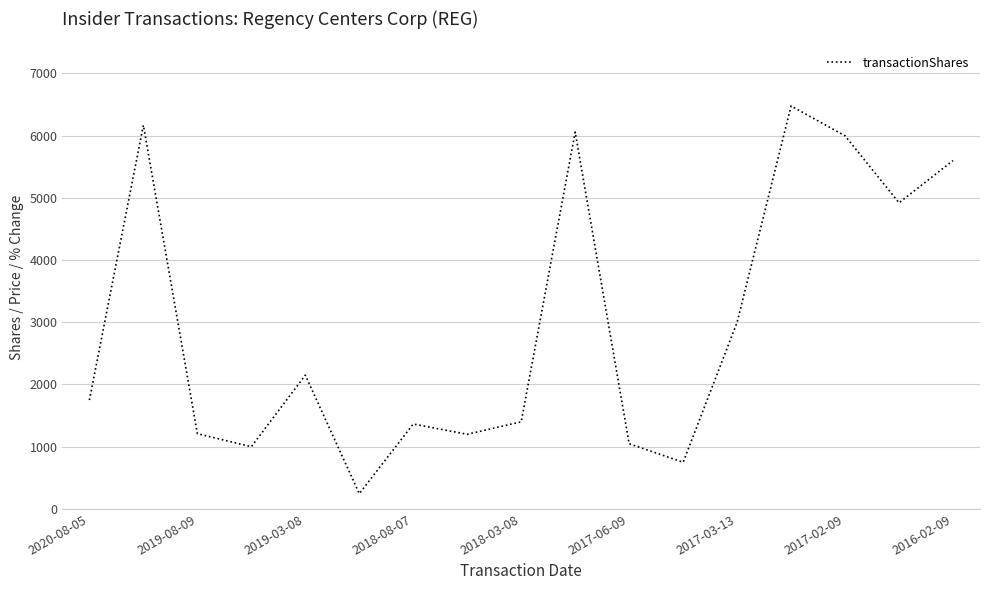

What is the smallest value displayed?

246